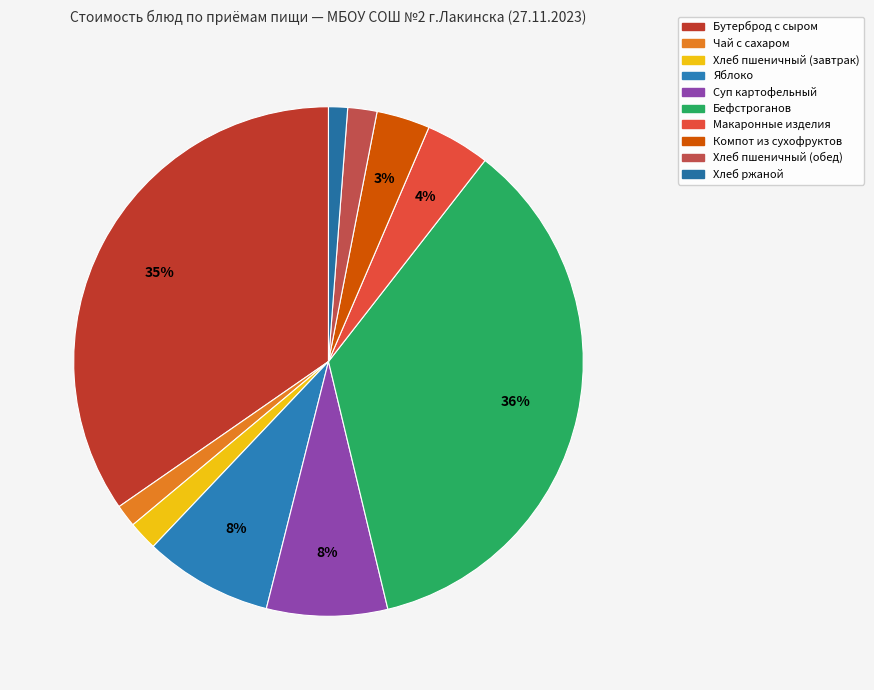

How many segments does this pie chart have?

10